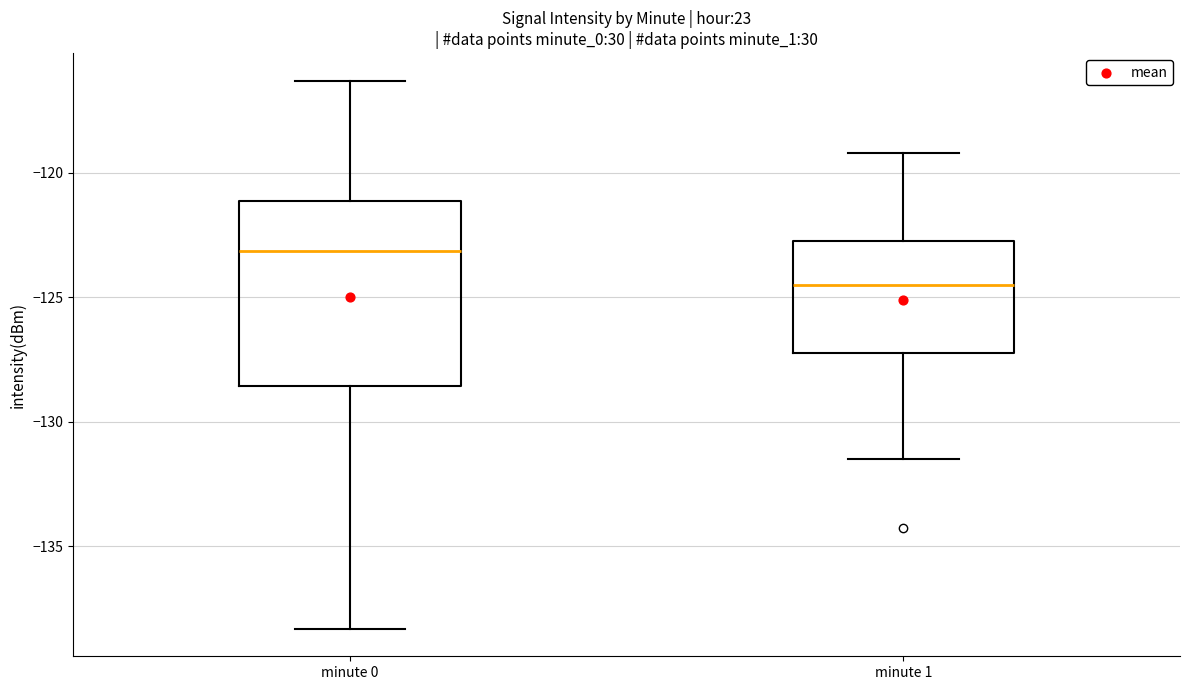

Reading left to right, read every box against the y-axis: the position of its median line, the range the box covers, and the ends of its whiskers. The values are not printed on the chart, so give them approximately, as read against the axis.

minute 0: median -123.0, box -128.5 to -121.0, whiskers -138.5 to -116.5
minute 1: median -124.5, box -127.0 to -122.5, whiskers -131.5 to -119.0